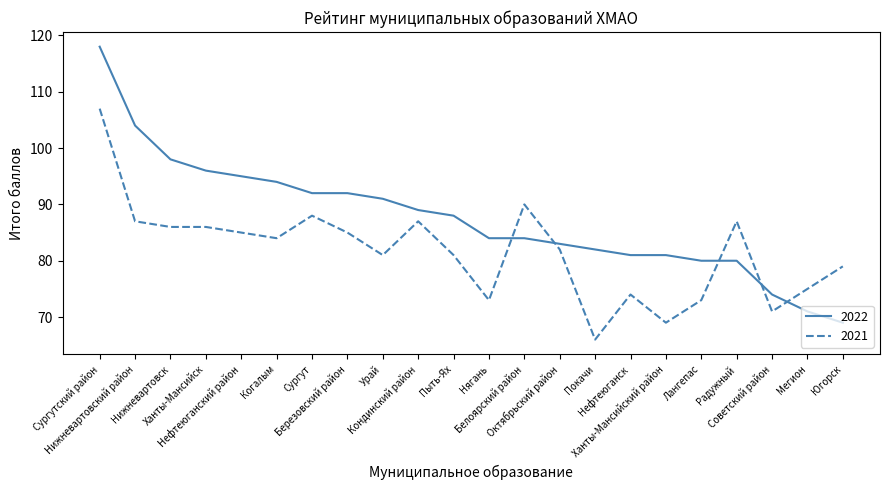

List the series in order of their peak value, lowest first.

2021, 2022